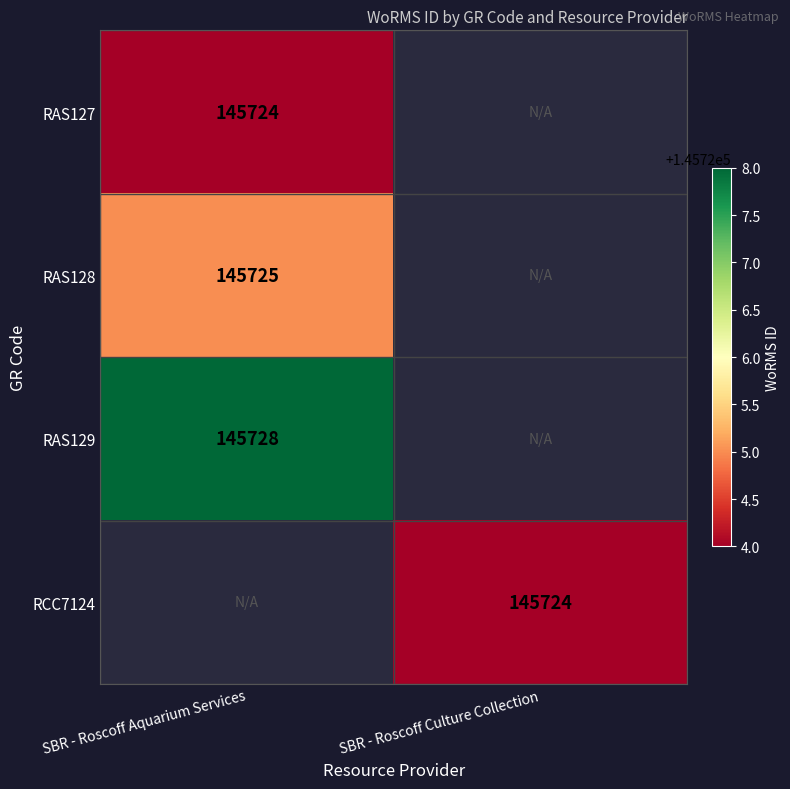

The value of RAS128 at SBR - Roscoff Aquarium Services is 145725. True or false?

True